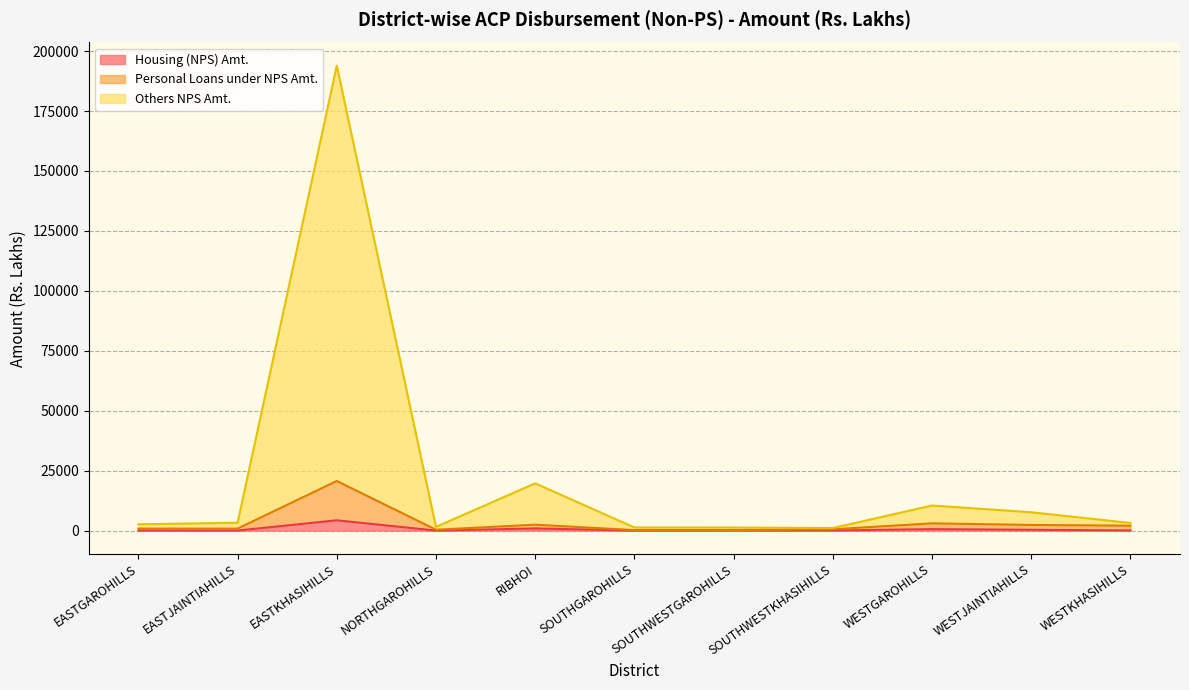

What is the value of the Personal Loans under NPS Amt. point at the 6th from the left?

205.3